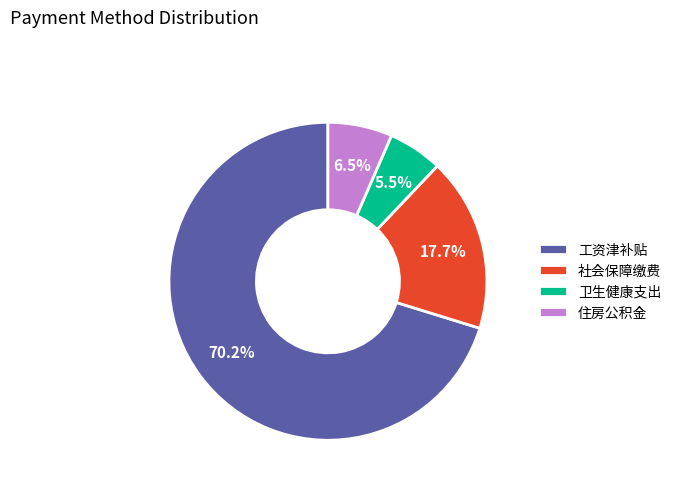

Approximately how many times larger is the value at 社会保障缴费 compared to 住房公积金?

2.7